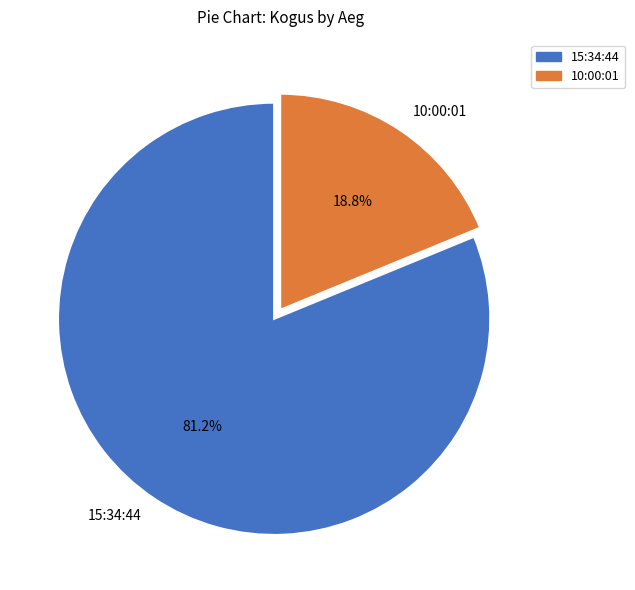

Is 15:34:44 the majority of the pie?

Yes